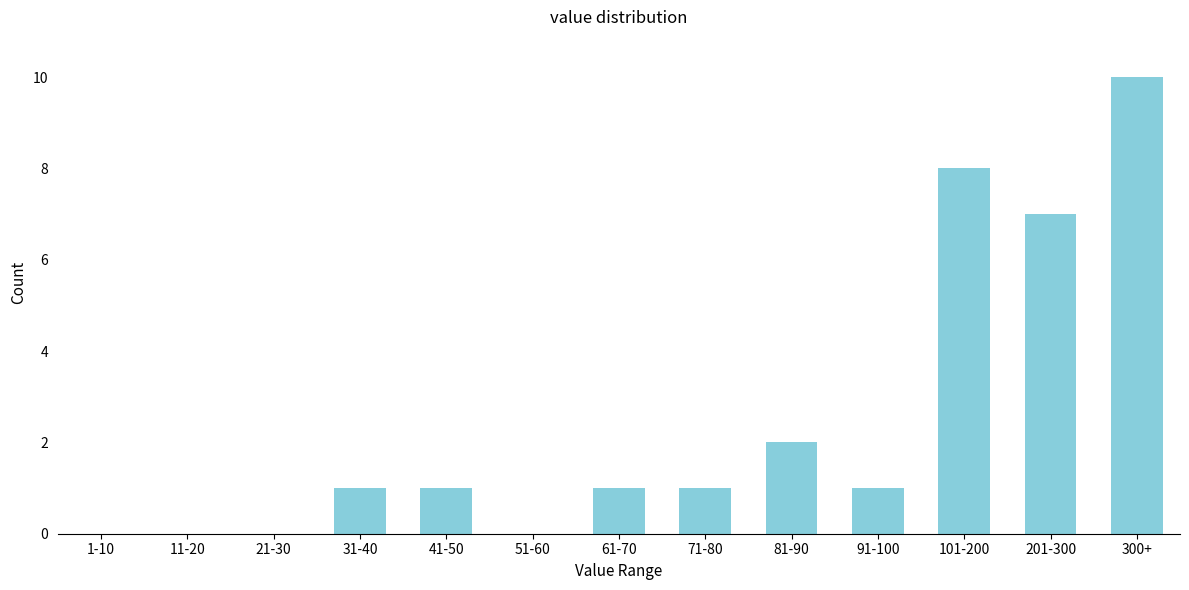

Reading left to right, transcribe all the data shown in this chart.

1-10=0	11-20=0	21-30=0	31-40=1	41-50=1	51-60=0	61-70=1	71-80=1	81-90=2	91-100=1	101-200=8	201-300=7	300+=10